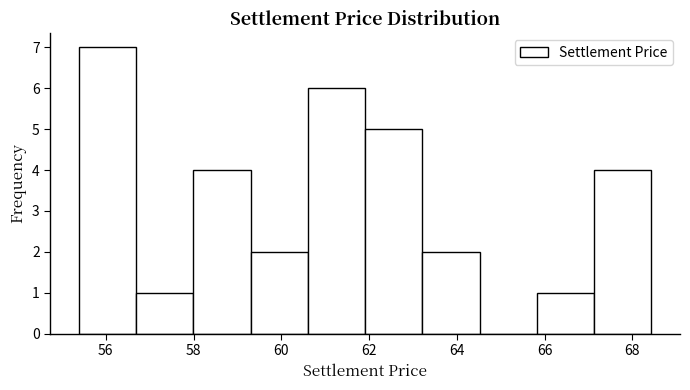

Reading left to right, list every bar in this chart as the range it spans on the x-axis followed by its height. Neither the bar edges nor the heights are printed on the chart, so give them approximately, as read against the axes.

55.4 to 56.6: 7
56.6 to 58.0: 1
58.0 to 59.2: 4
59.2 to 60.6: 2
60.6 to 62.0: 6
62.0 to 63.2: 5
63.2 to 64.6: 2
64.6 to 65.8: 0
65.8 to 67.2: 1
67.2 to 68.4: 4